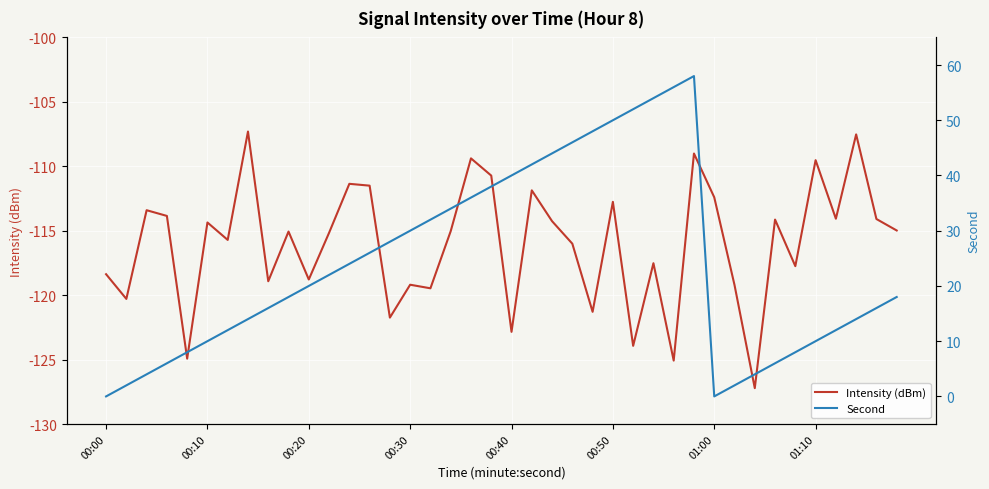

What is the highest value of the Intensity (dBm) series?

-107.3